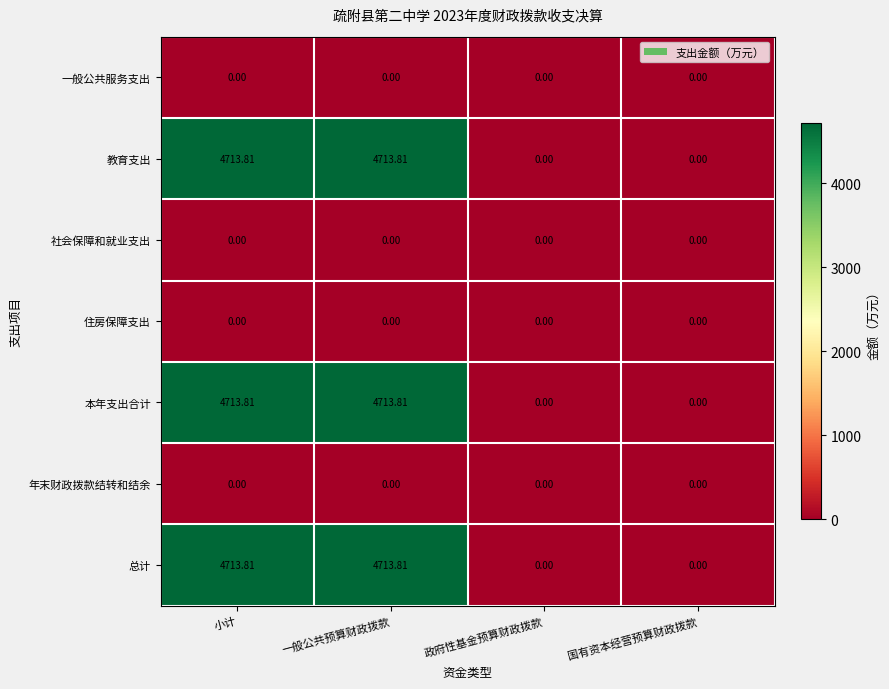

Is the value of 本年支出合计 at 一般公共预算财政拨款 greater than the value of 住房保障支出 at 国有资本经营预算财政拨款?

Yes